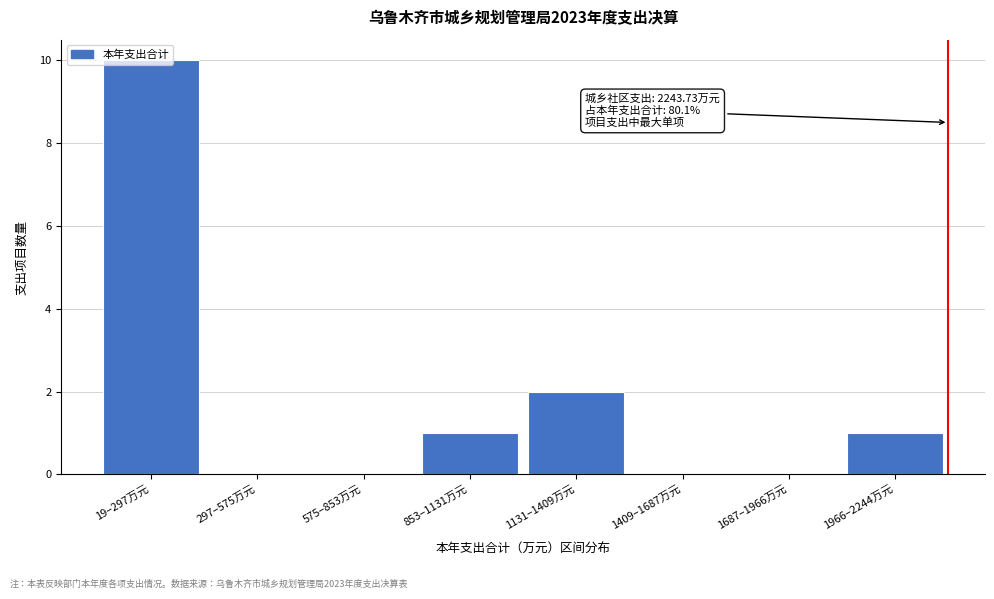

Between 1966–2244万元 and 297–575万元, which is larger?

1966–2244万元